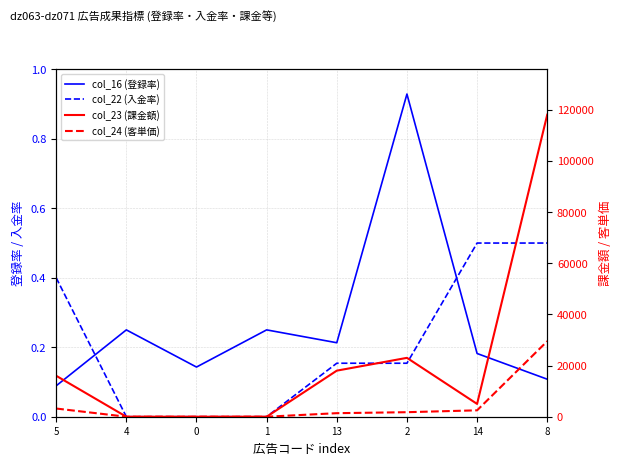

What are all the series names shown in the legend?

col_16 (登録率), col_22 (入金率), col_23 (課金額), col_24 (客単価)